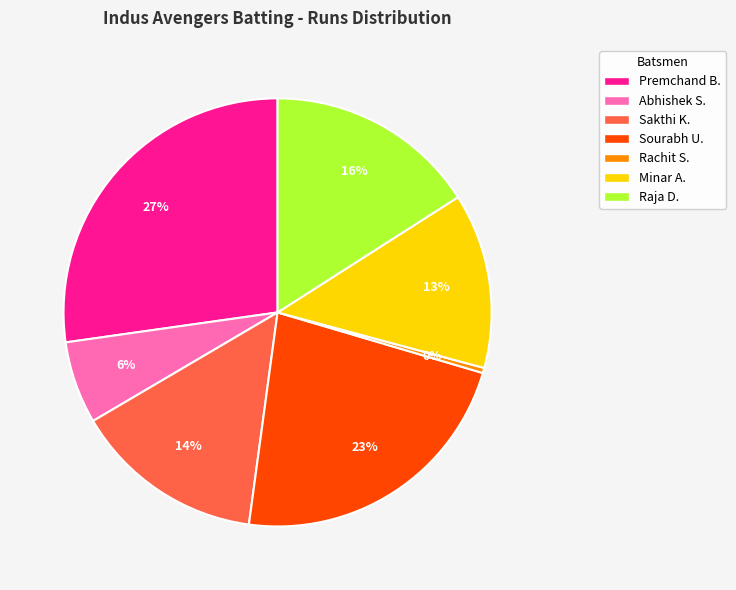

Is there any slice that represents more than half of the pie?

No